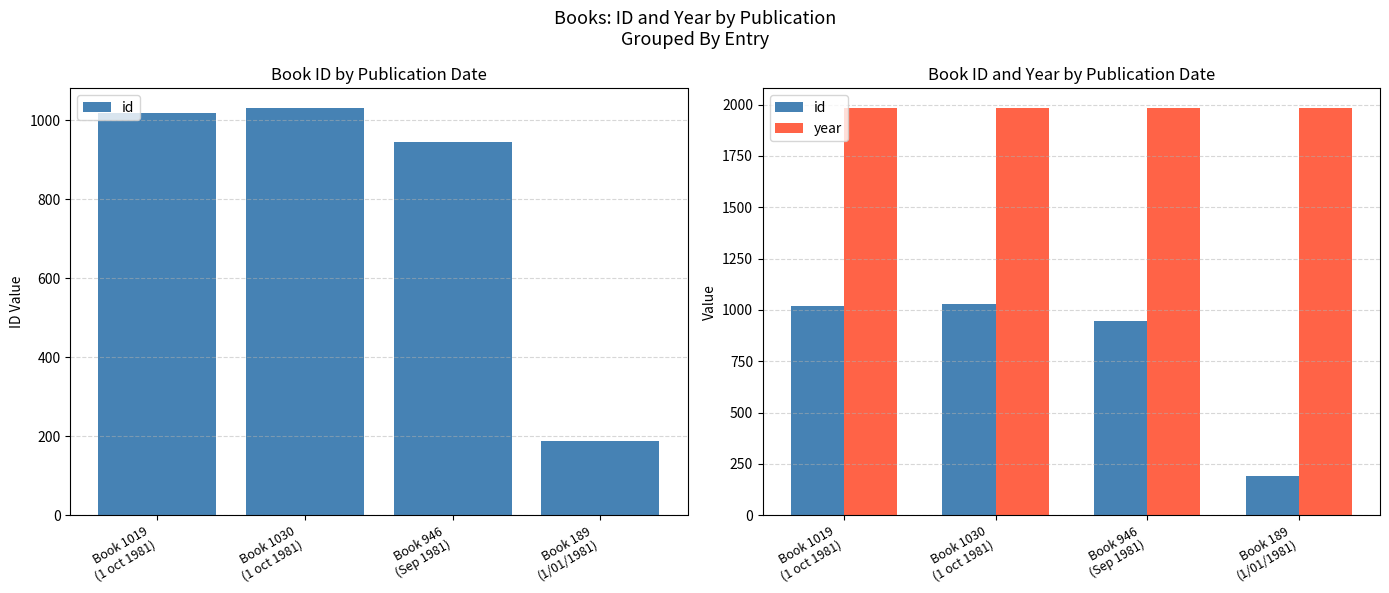

Rank the series by their average value, from highest to lowest.

year, id